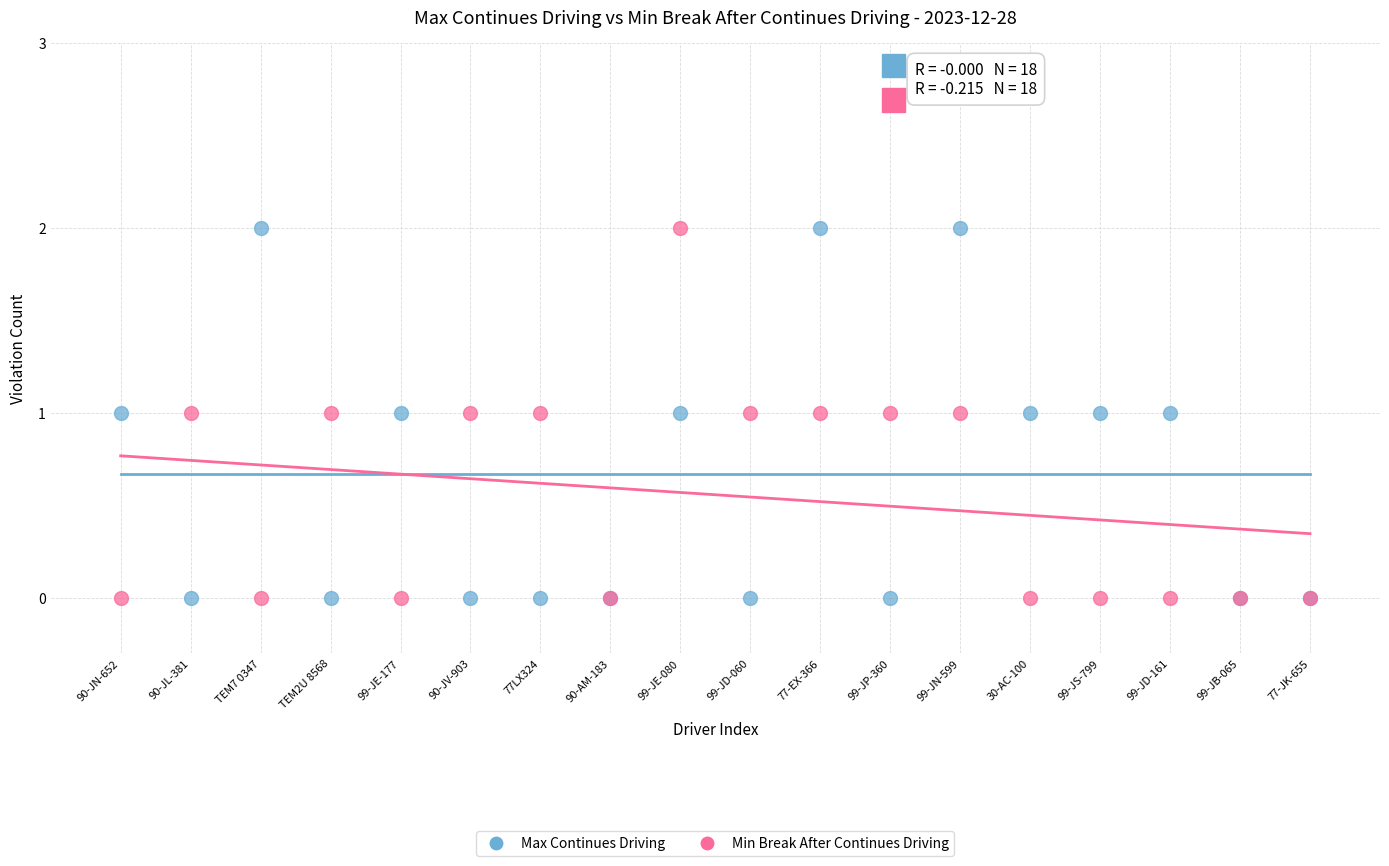

What is the X range (max minus min) for the scatter plot?

17